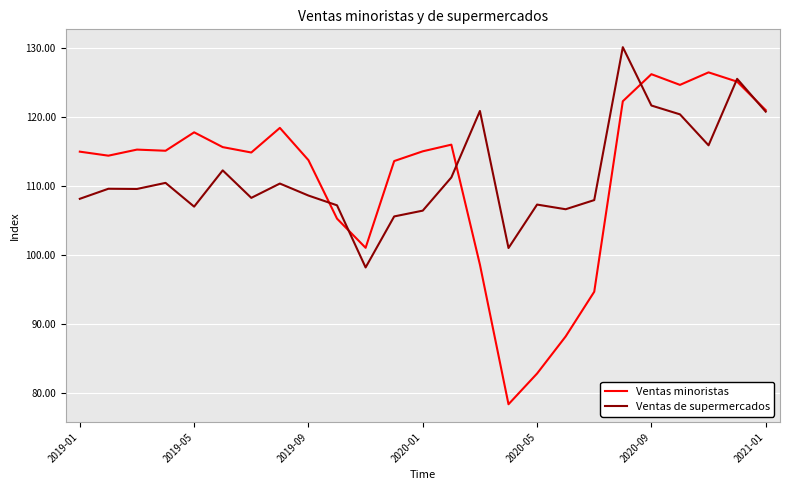

True or false: Ventas minoristas and Ventas de supermercados cross at least once.

True